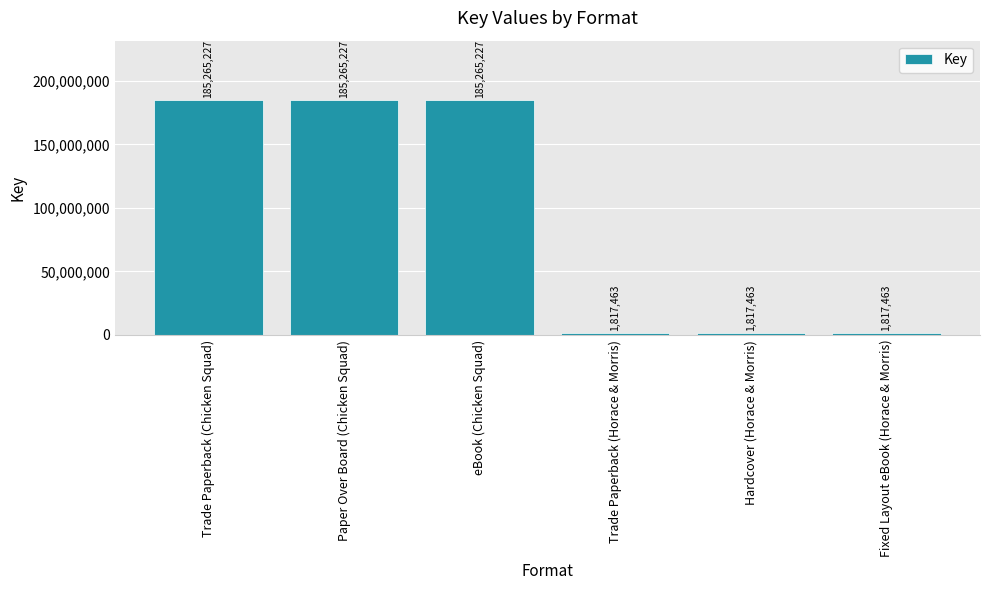

True or false: the data shows 185265227 at Paper Over Board (Chicken Squad).

True